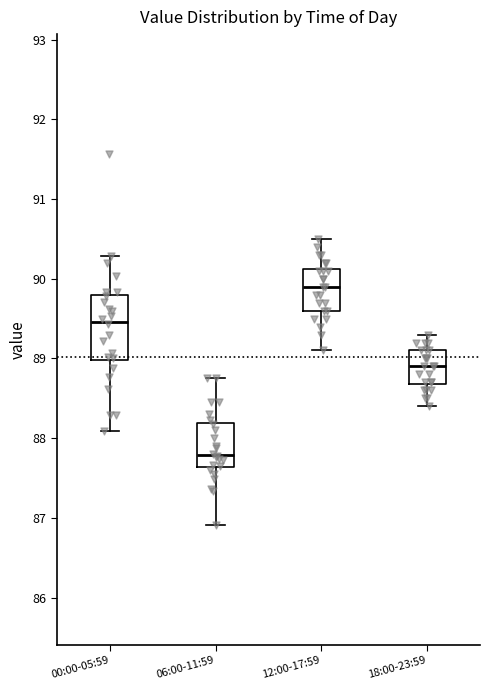

Reading left to right, transcribe this box plot: for each box, give where its median line is, the range the box spans, and where its two whiskers end, as read against the y-axis. The values are not printed on the chart, so give them approximately, as read against the axis.

00:00-05:59: median 89.5, box 89.0 to 89.8, whiskers 88.1 to 90.3
06:00-11:59: median 87.8, box 87.6 to 88.2, whiskers 86.9 to 88.8
12:00-17:59: median 89.9, box 89.6 to 90.1, whiskers 89.1 to 90.5
18:00-23:59: median 88.9, box 88.7 to 89.1, whiskers 88.4 to 89.3